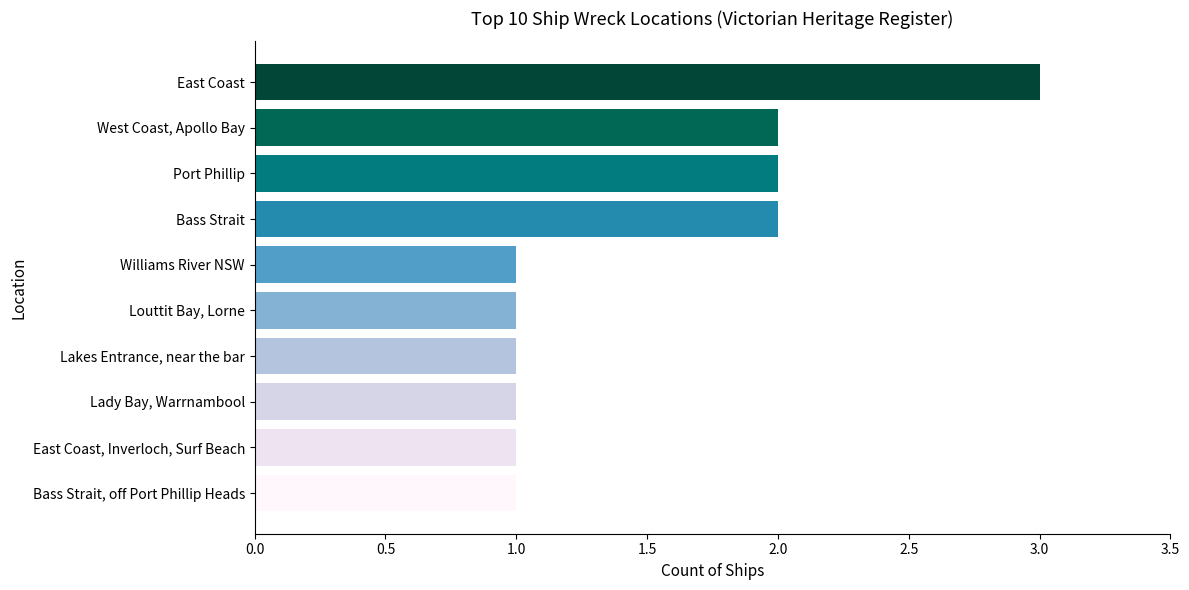

Are the bars horizontal?

Yes